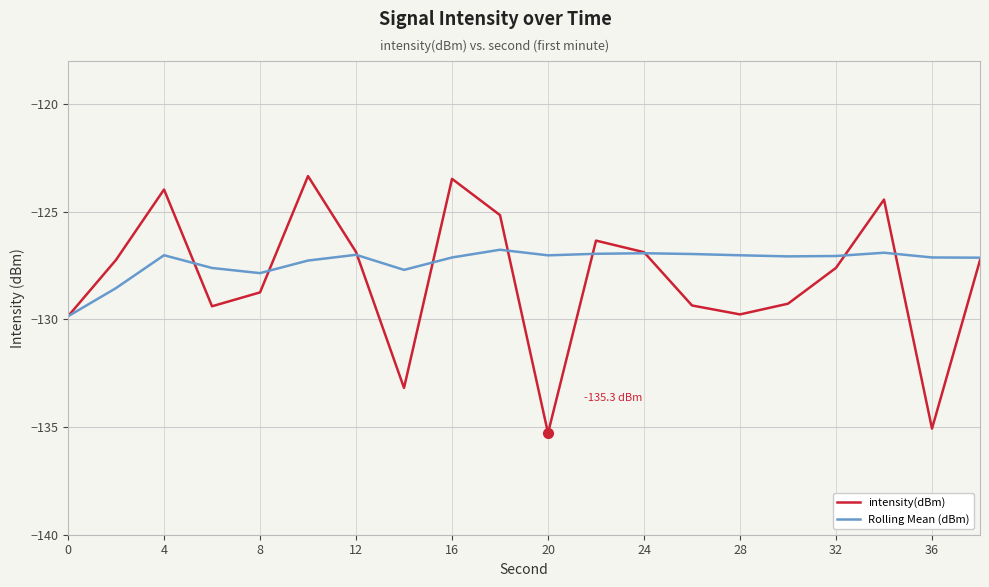

Which series has the widest spread of values?

intensity(dBm)